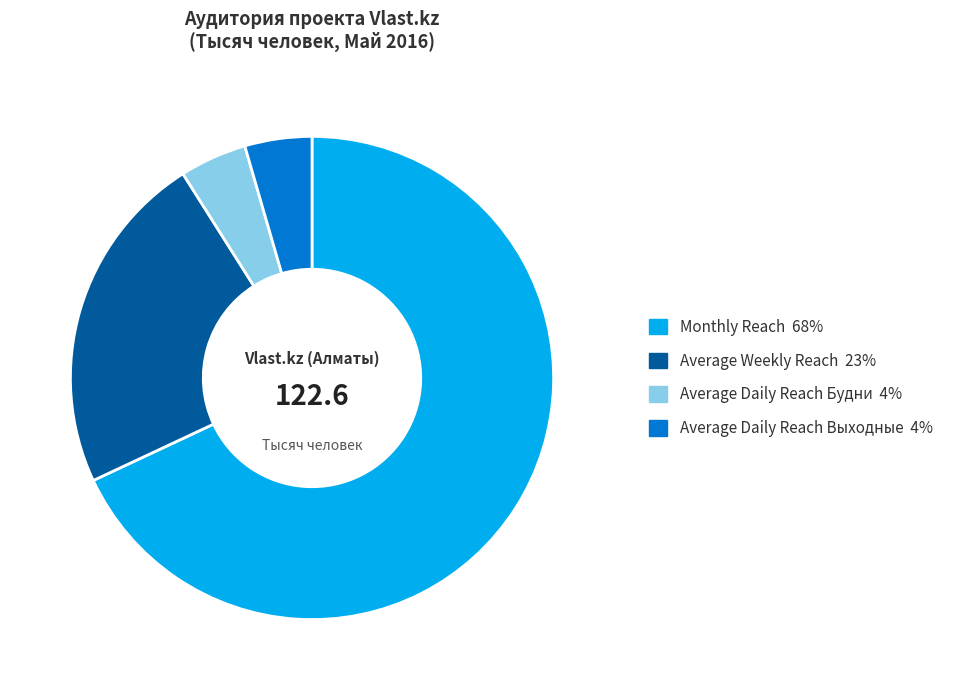

Does any single category account for the majority?

Yes